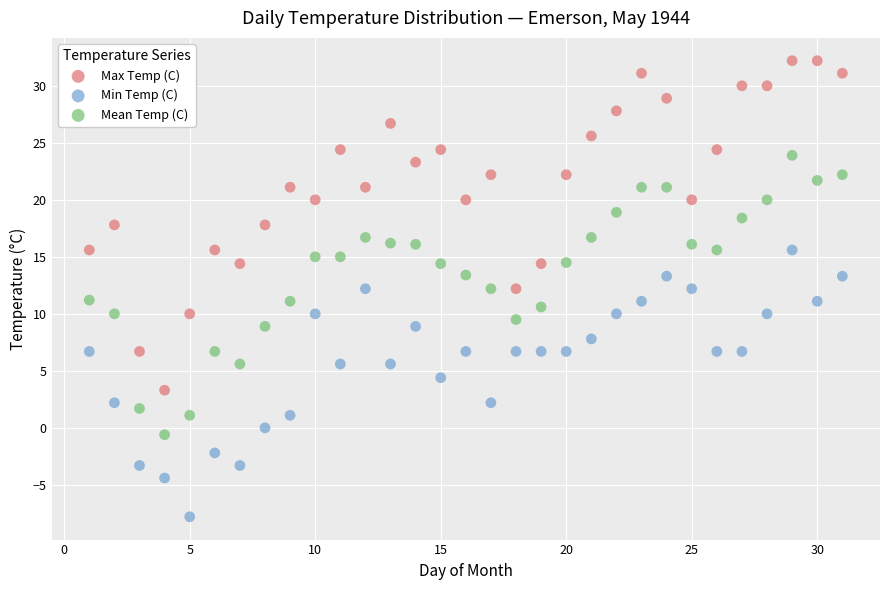

Which series contains the lowest Y value?

Min Temp (C)